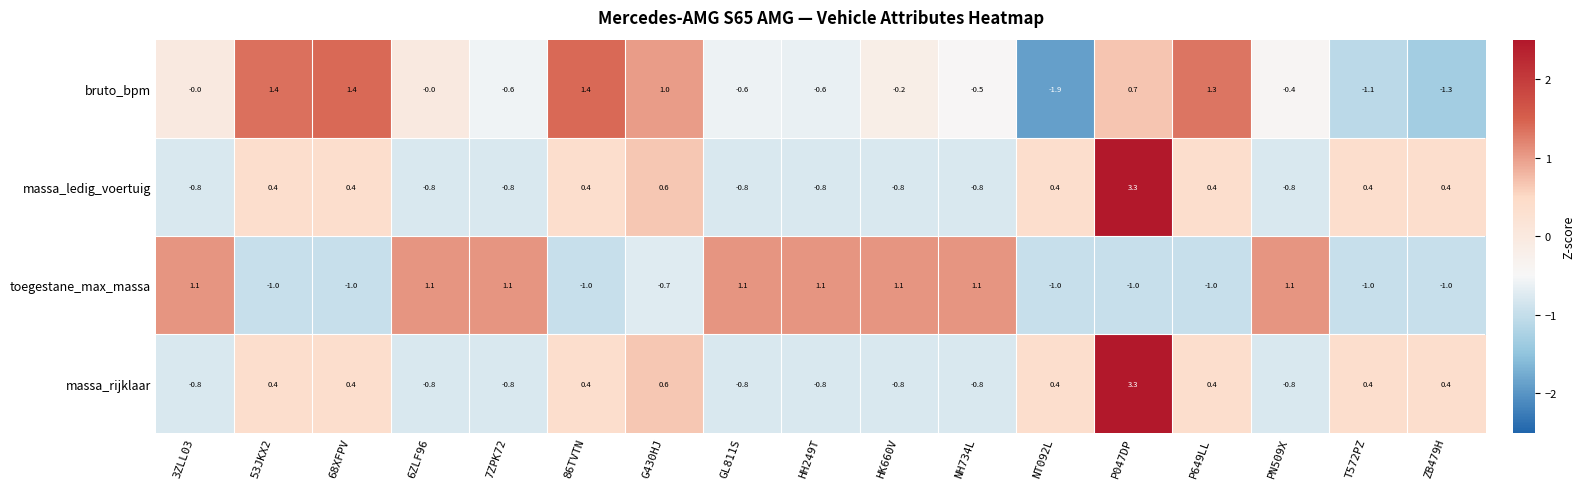

How many positive values does the massa_rijklaar series have?

9